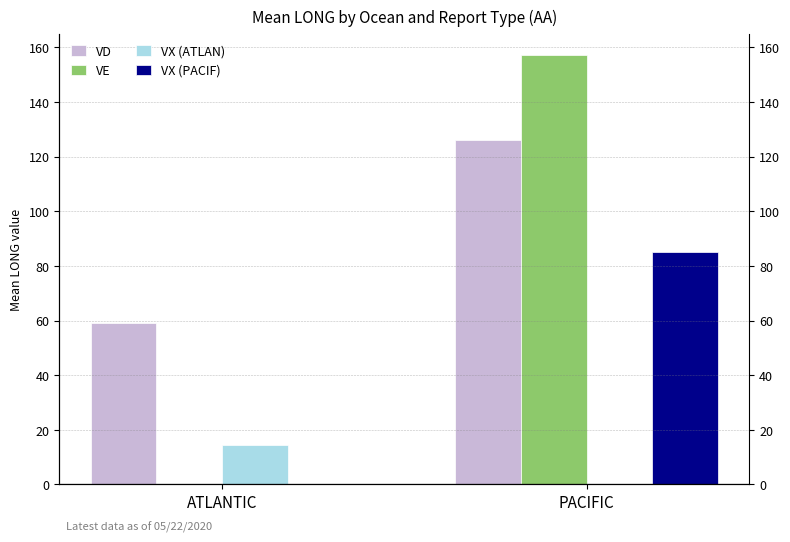

What is the label of the 2nd bar from the left?

PACIFIC